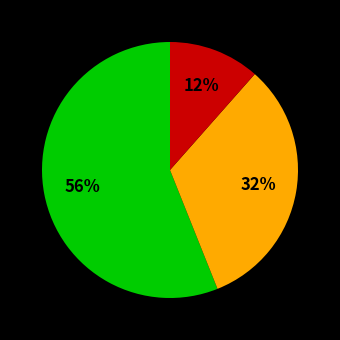

Is there any slice that represents more than half of the pie?

Yes